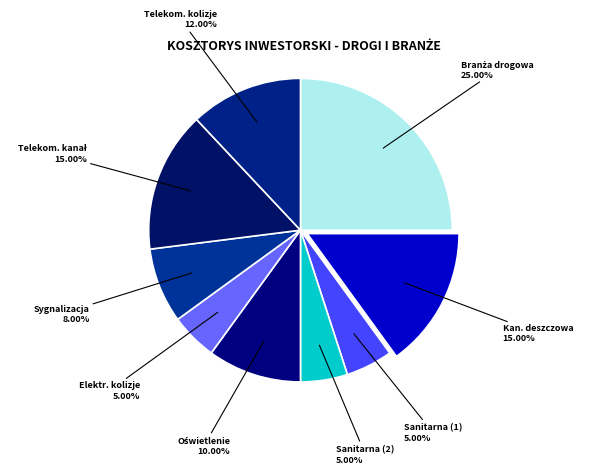

Is Kan. deszczowa the majority of the pie?

No